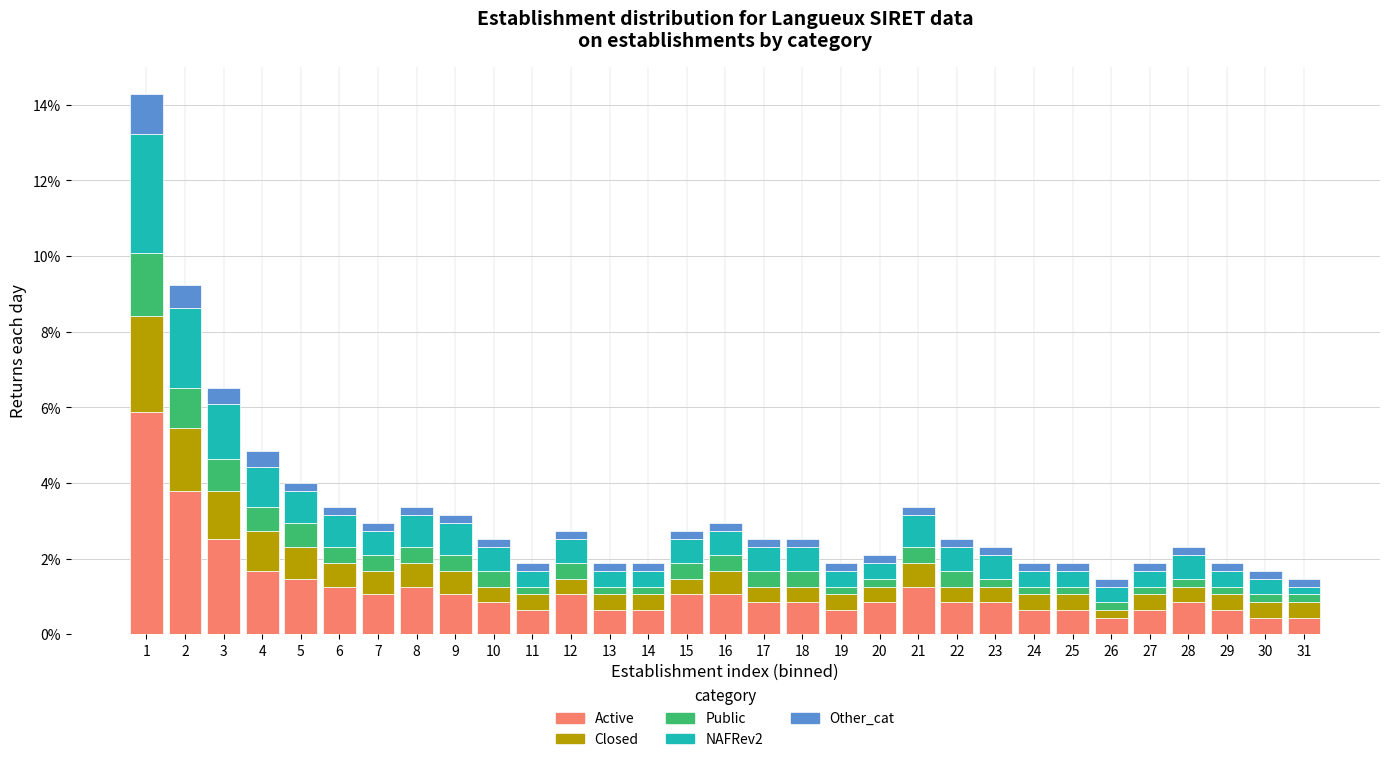

Where is Active nearest to the value 3?

3